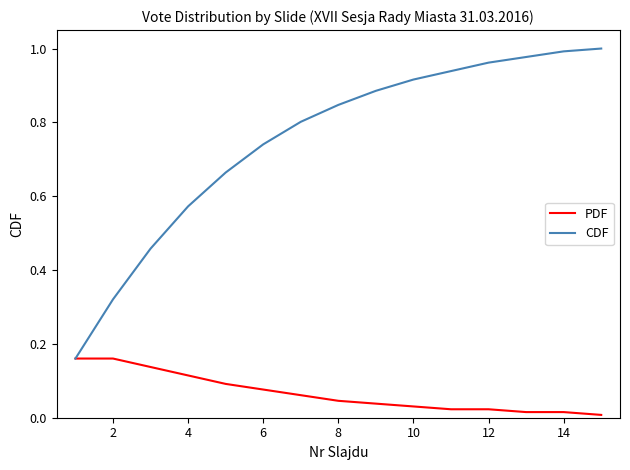

Rank the series by their average value, from lowest to highest.

PDF, CDF